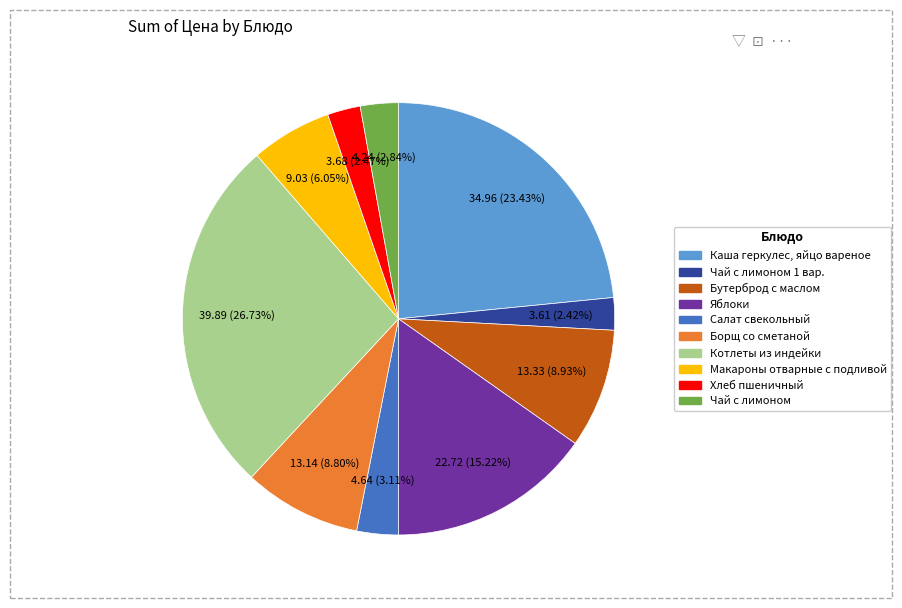

Does any single category account for the majority?

No